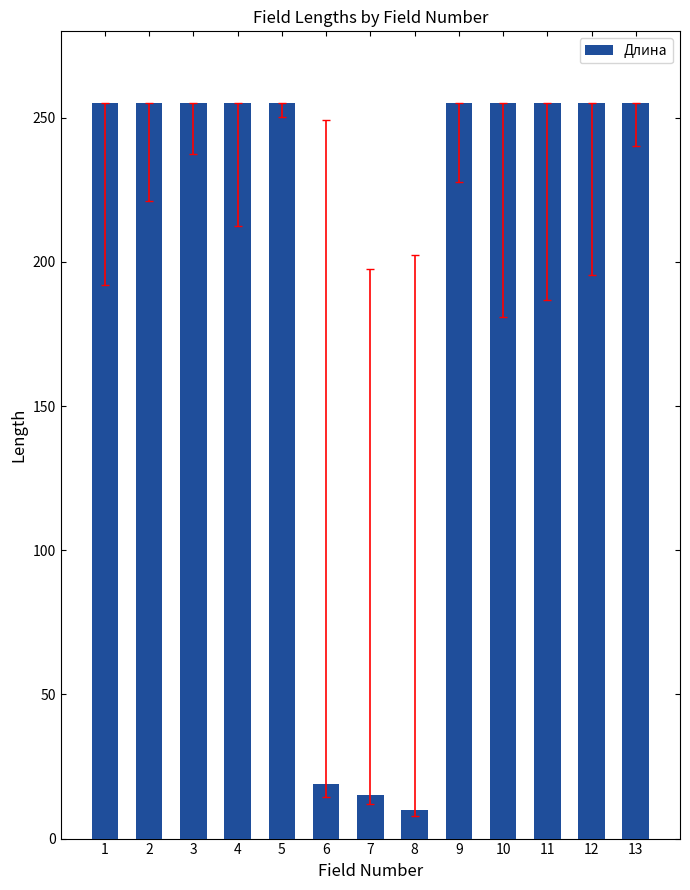

What is the sum of the values at 12 and 7?

270